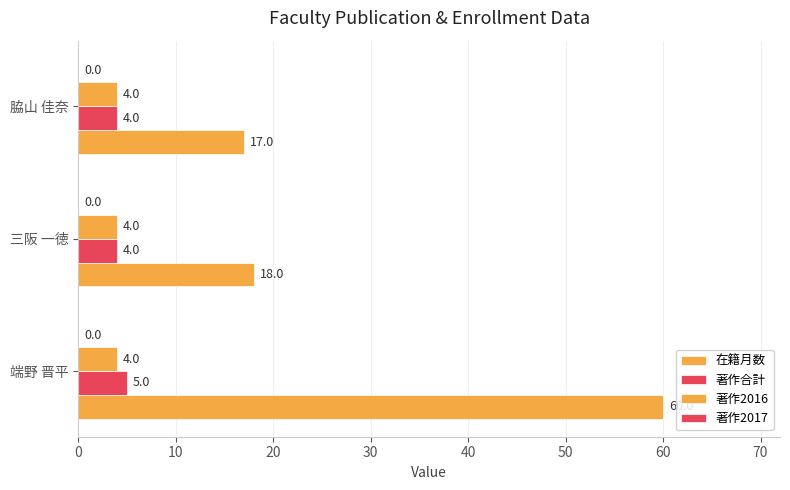

Count the number of categories in the chart.

3